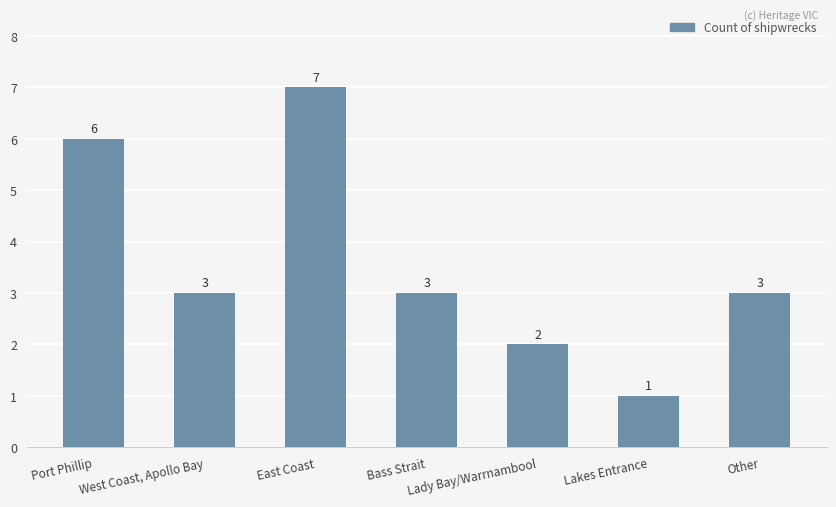

What is the sum of the values at Lakes Entrance and Other?

4